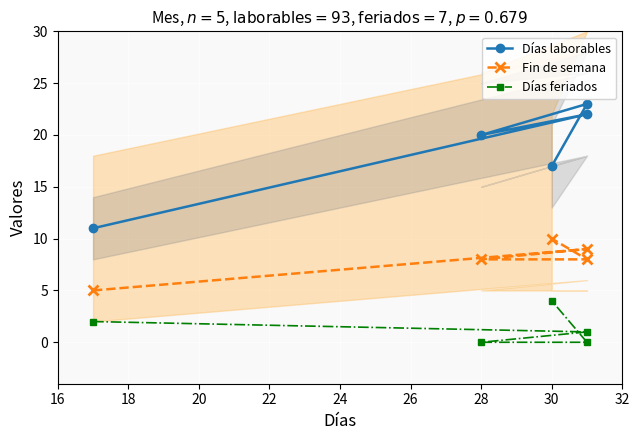

What is the difference between the maximum and minimum values in the Fin de semana series?

5